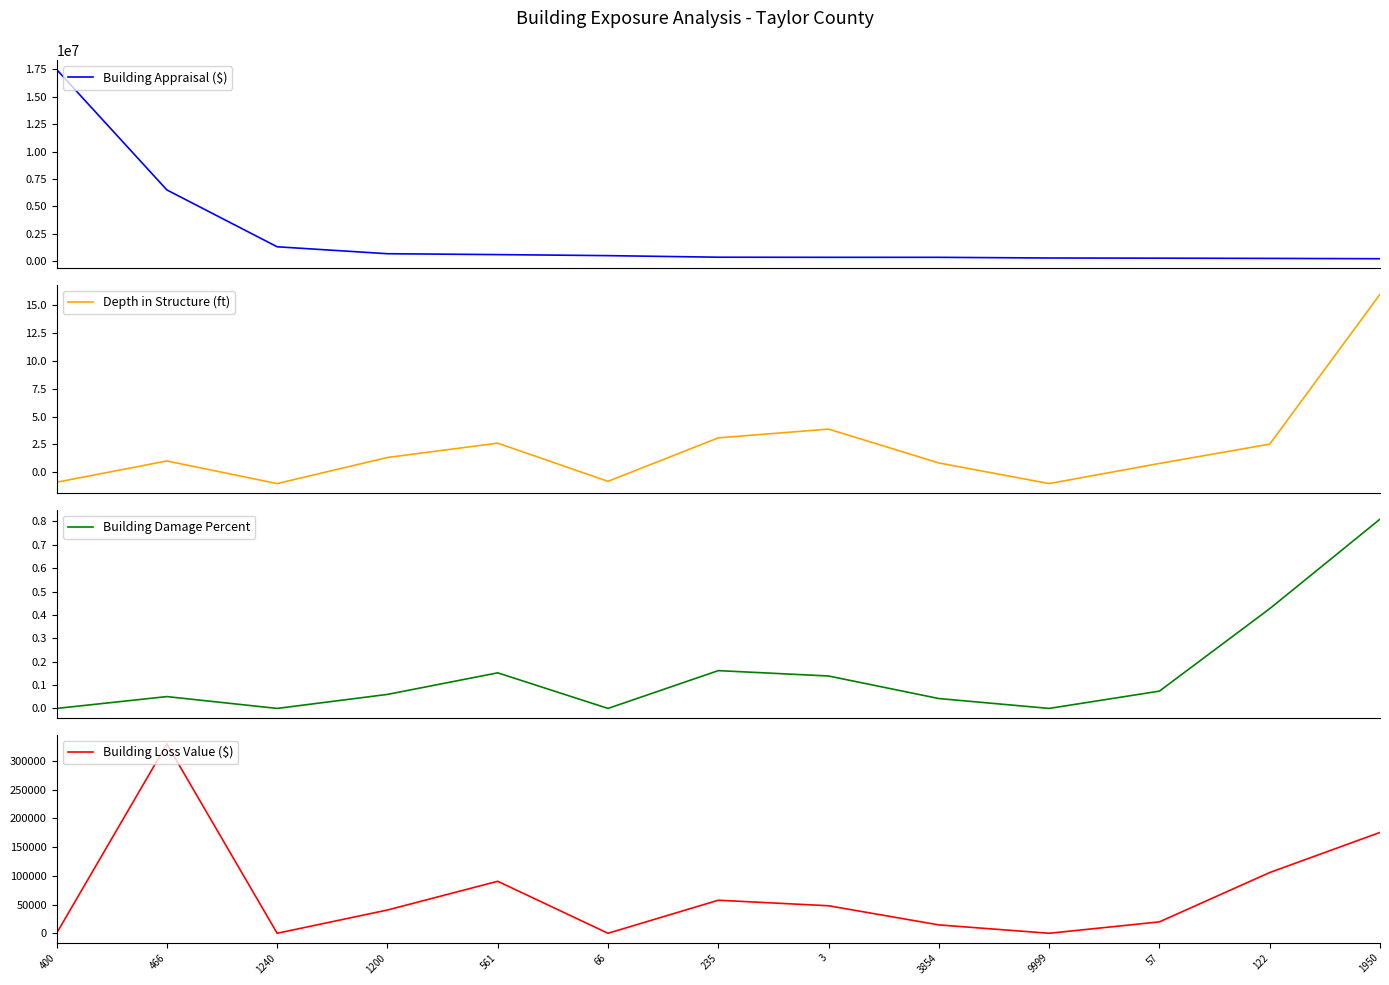

What is the difference between the maximum and minimum values in the Building Loss Value ($) series?

329306.3